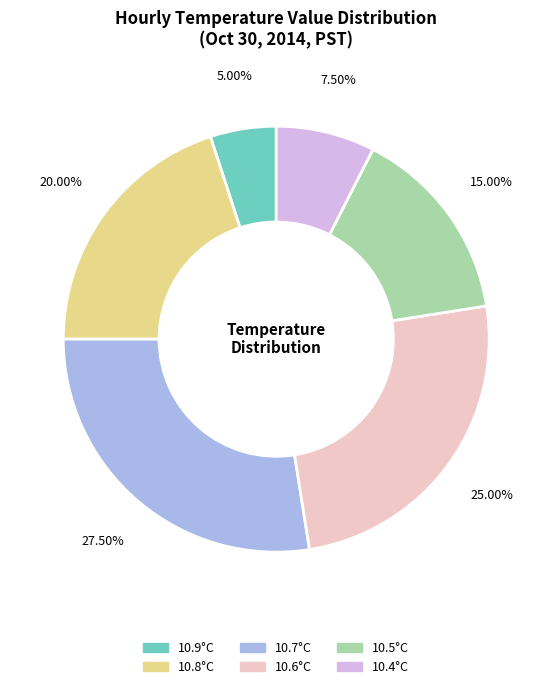

Does any single category account for the majority?

No